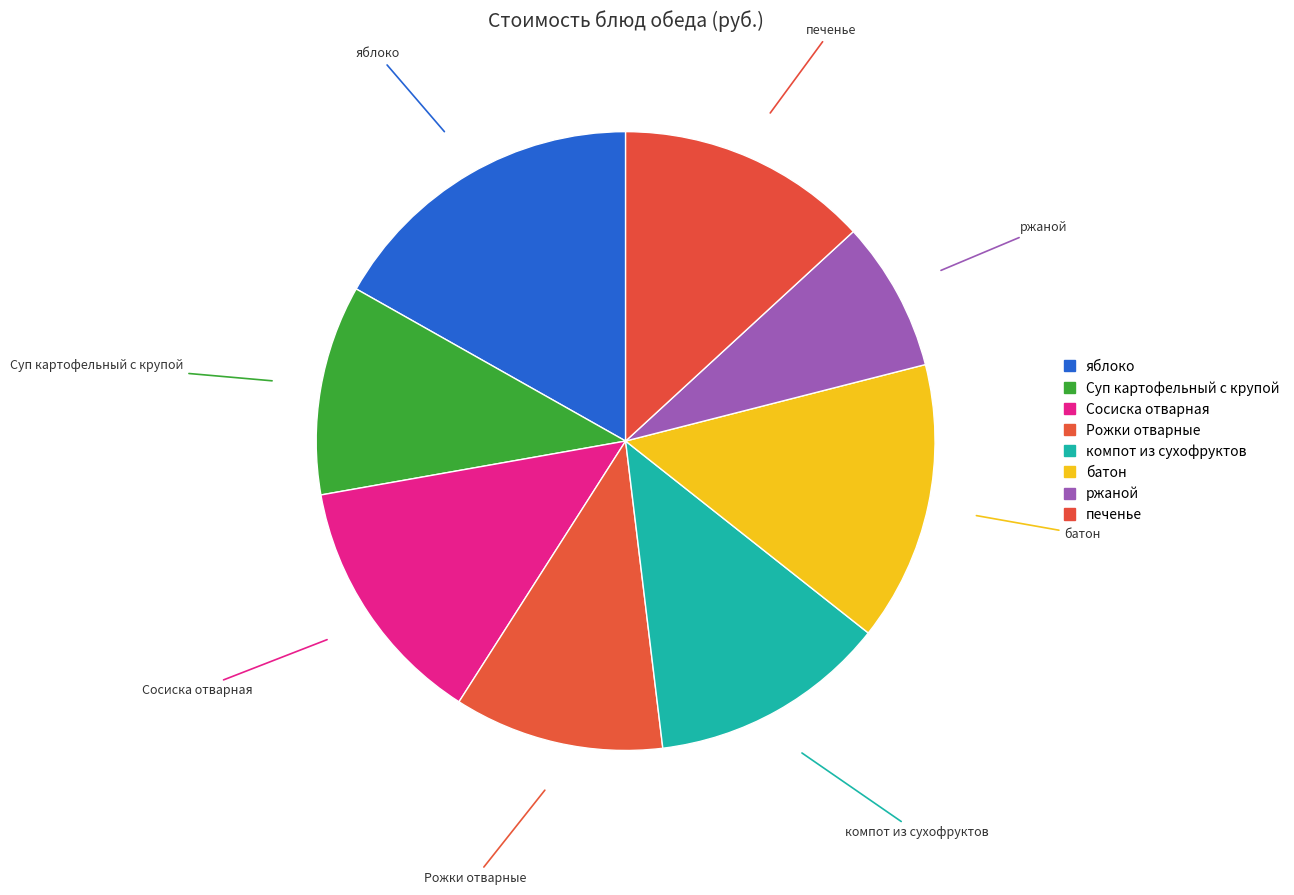

How many slices are in this pie chart?

8